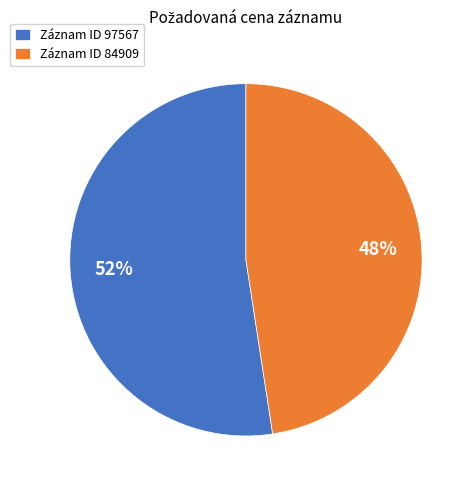

What is the ratio of the value at Záznam ID 84909 to the value at Záznam ID 97567?

0.9